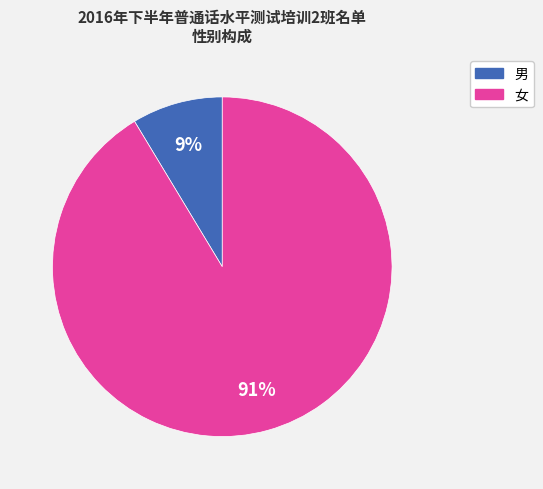

Does 女 represent more than half of the total?

Yes